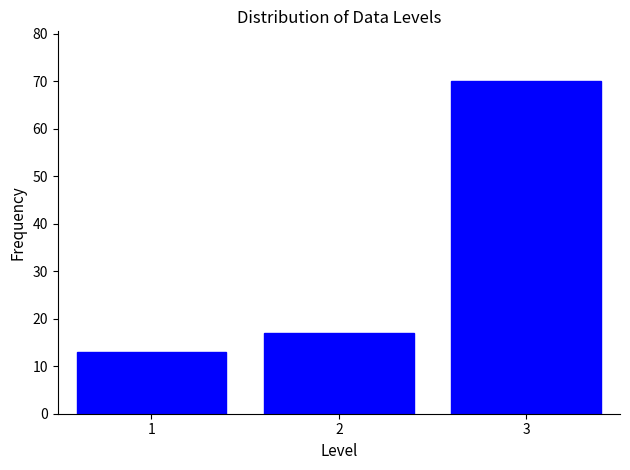

Reading right to left, list all the values displayed in this chart.

3=70	2=17	1=13